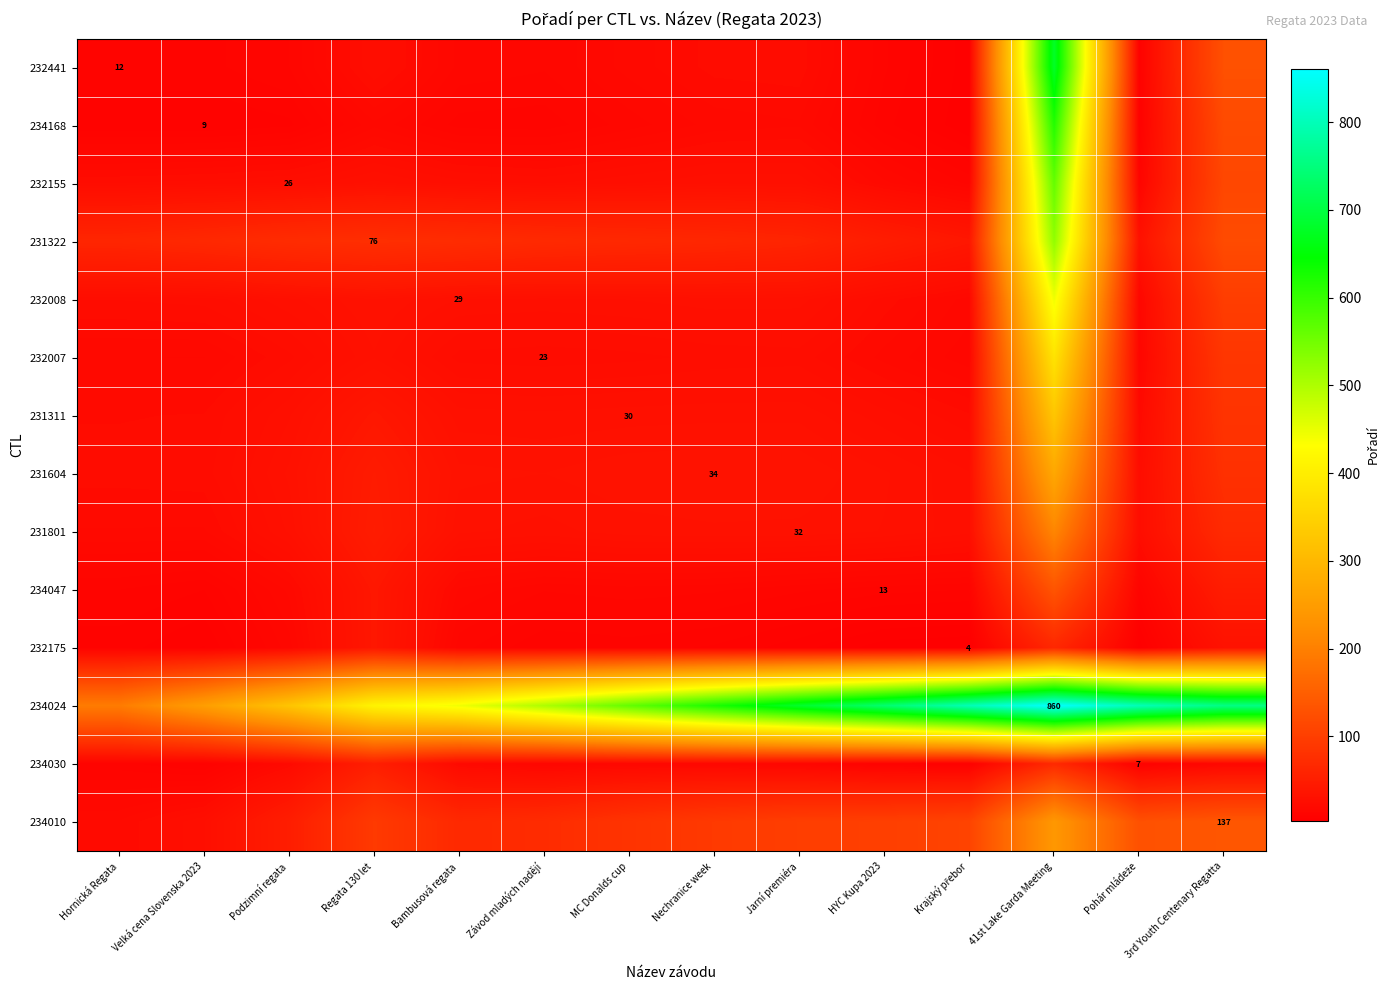

The value of 232175 at Krajský přebor is 4.0. True or false?

True